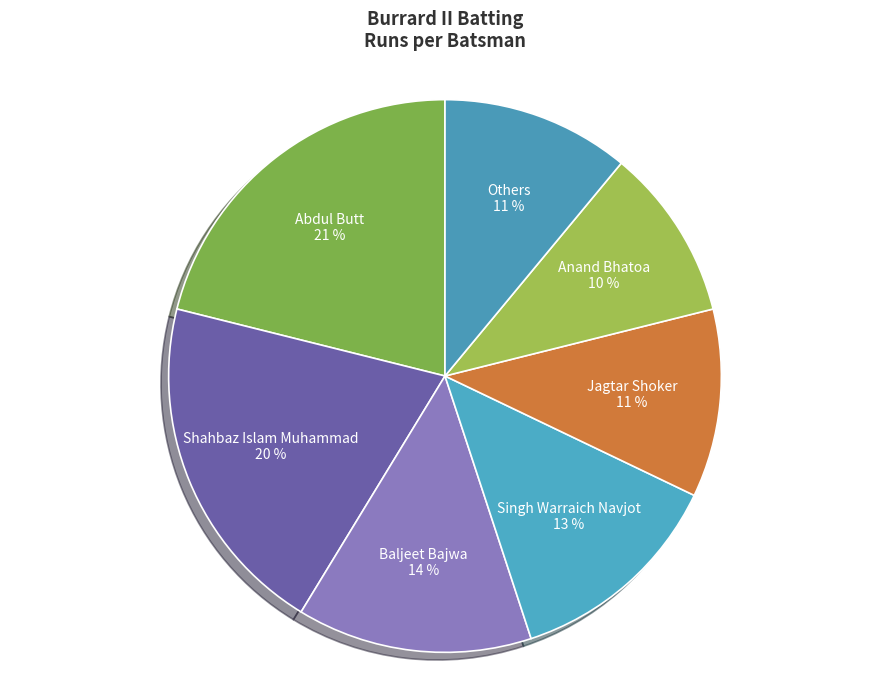

Combined, do Anand Bhatoa and Jagtar Shoker account for over 50%?

No